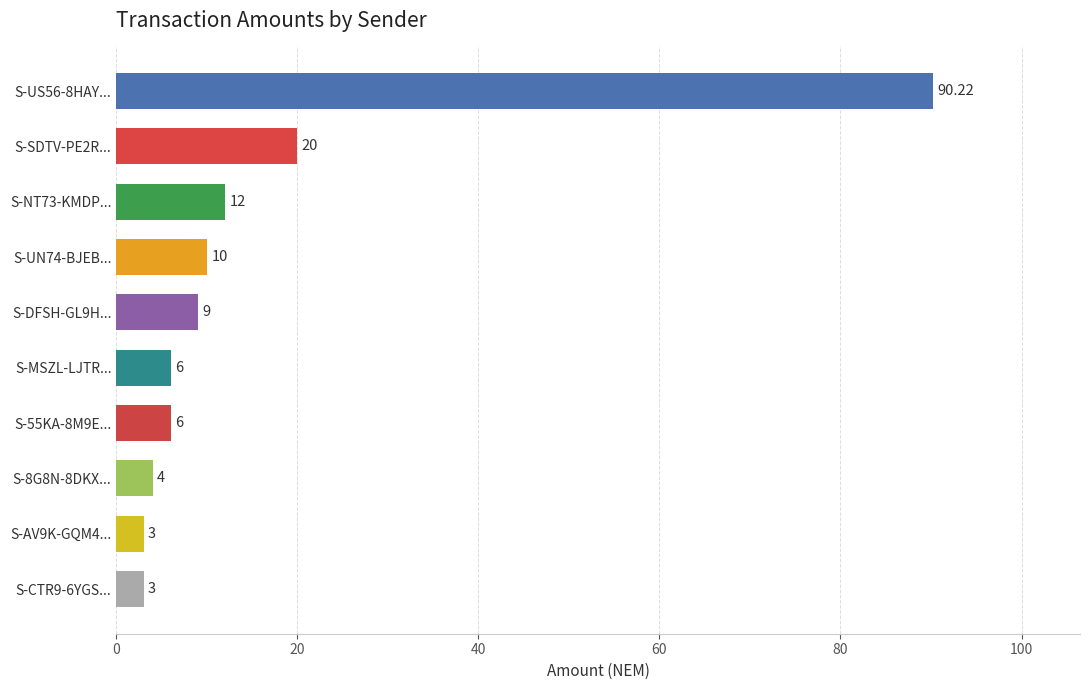

Are the bars grouped side by side (vs. stacked)?

No